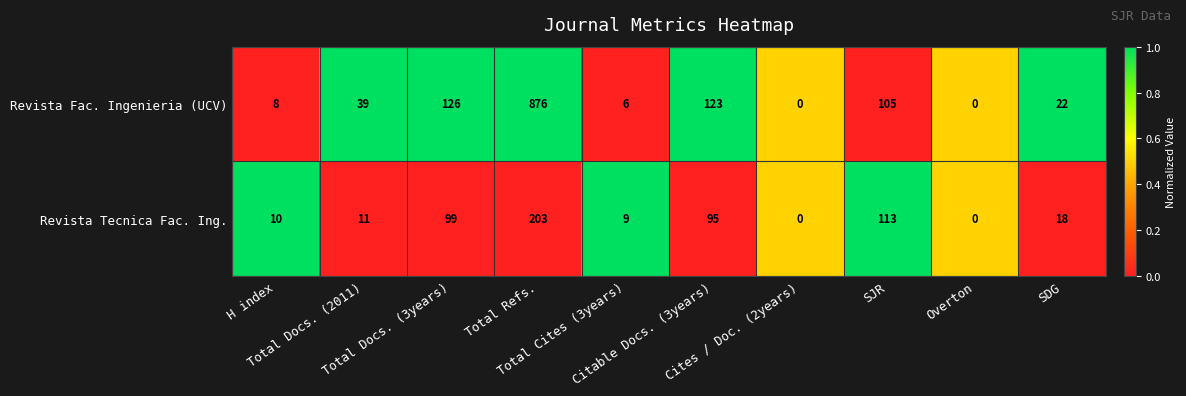

List the series in order of their overall mean, highest first.

Revista Fac. Ingenieria (UCV), Revista Tecnica Fac. Ing.